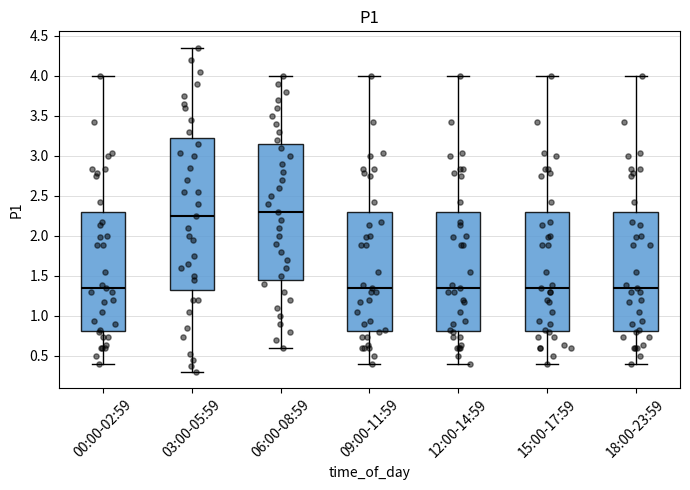

Reading left to right, read every box against the y-axis: the position of its median line, the range the box covers, and the ends of its whiskers. The values are not printed on the chart, so give them approximately, as read against the axis.

00:00-02:59: median 1.35, box 0.80 to 2.30, whiskers 0.40 to 4.00
03:00-05:59: median 2.25, box 1.35 to 3.25, whiskers 0.30 to 4.35
06:00-08:59: median 2.30, box 1.45 to 3.15, whiskers 0.60 to 4.00
09:00-11:59: median 1.35, box 0.80 to 2.30, whiskers 0.40 to 4.00
12:00-14:59: median 1.35, box 0.80 to 2.30, whiskers 0.40 to 4.00
15:00-17:59: median 1.35, box 0.80 to 2.30, whiskers 0.40 to 4.00
18:00-23:59: median 1.35, box 0.80 to 2.30, whiskers 0.40 to 4.00